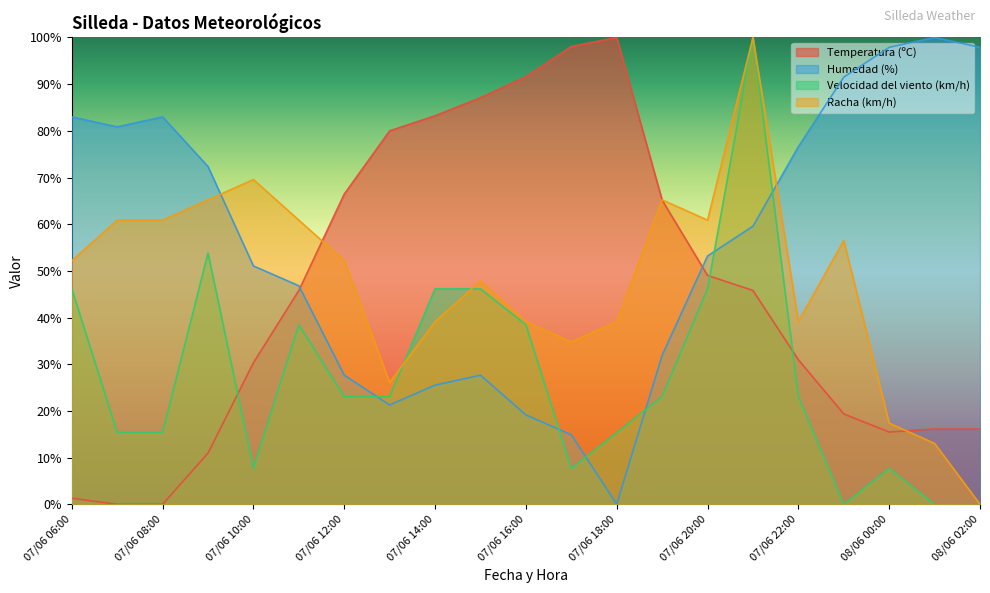

How many intersections are there between Humedad (%) and Racha (km/h)?

2